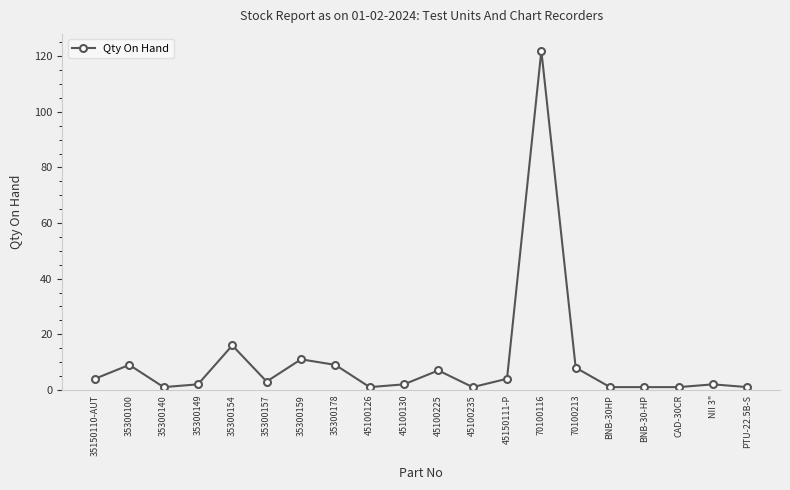

What is the sum of all values?

206